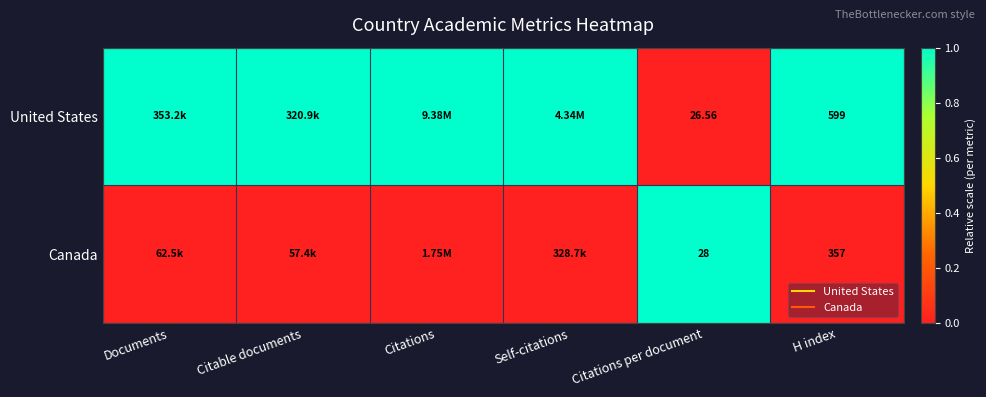

How many data points does each series have?

6